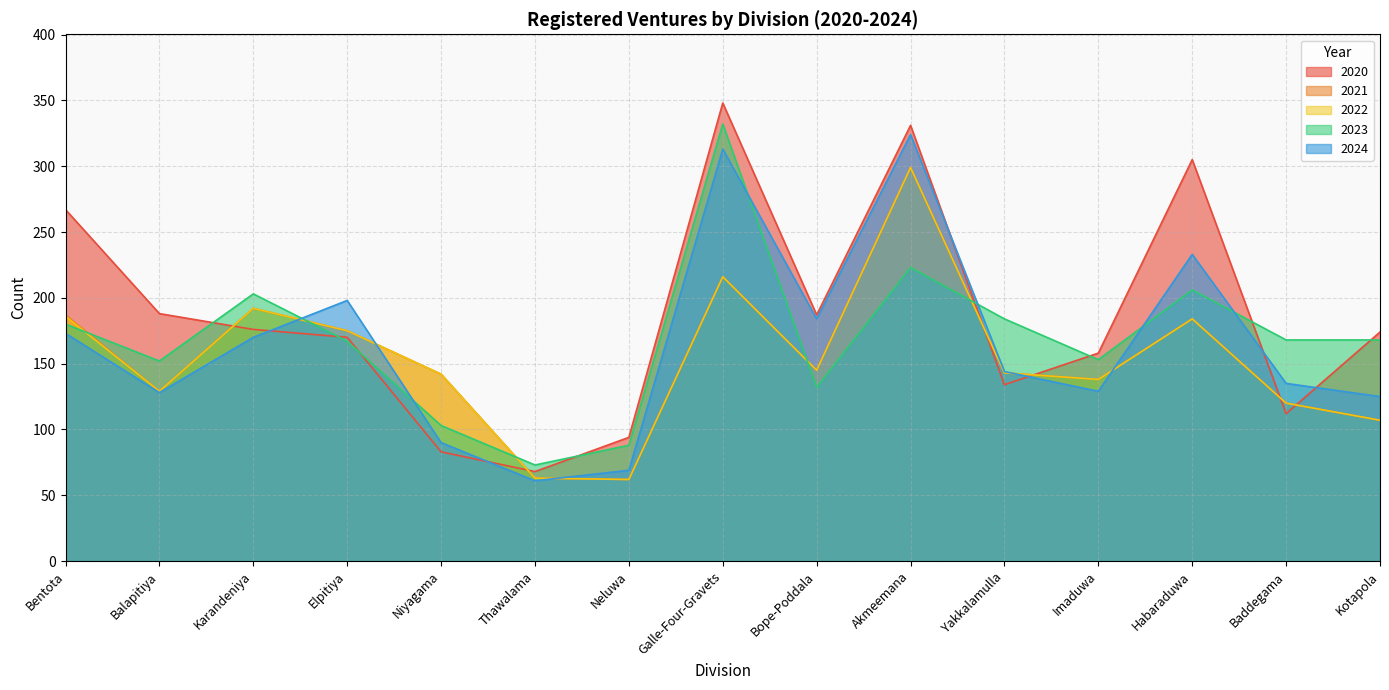

True or false: 2023 has a value of 114 at Elpitiya.

False